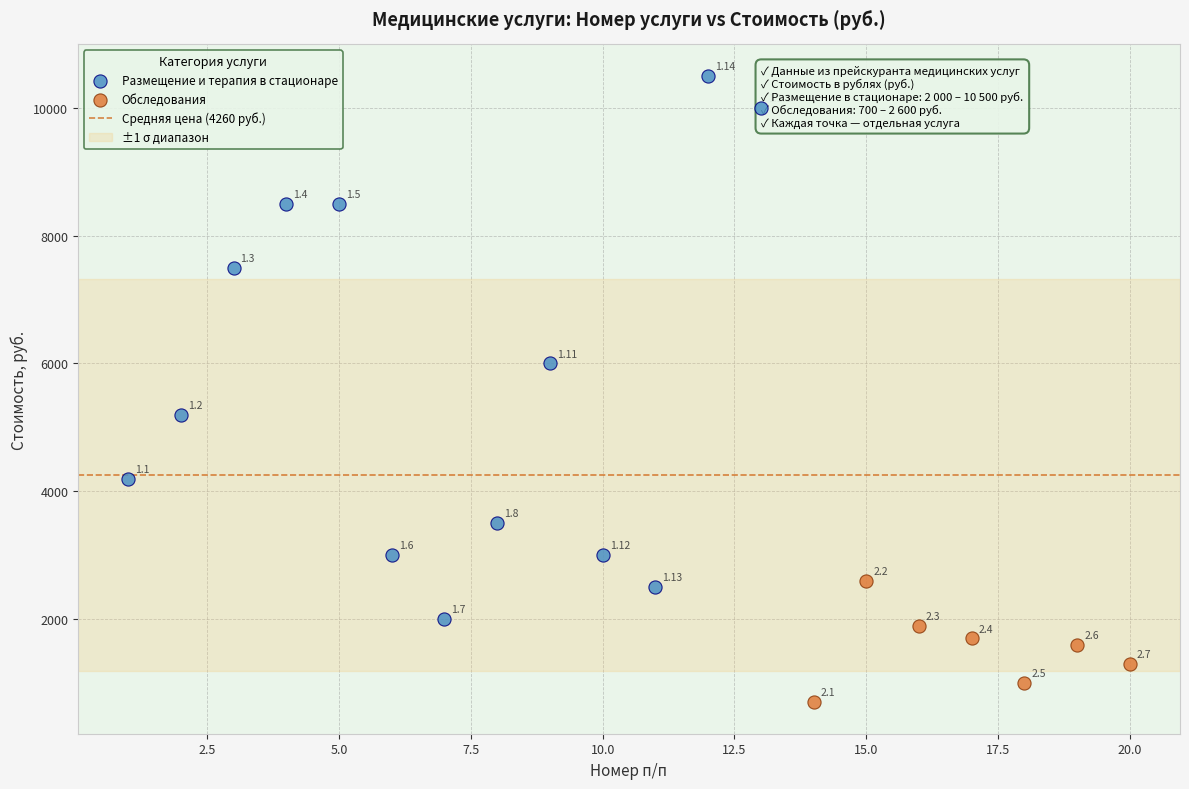

Which series has the widest spread of Y values?

Размещение и терапия в стационаре